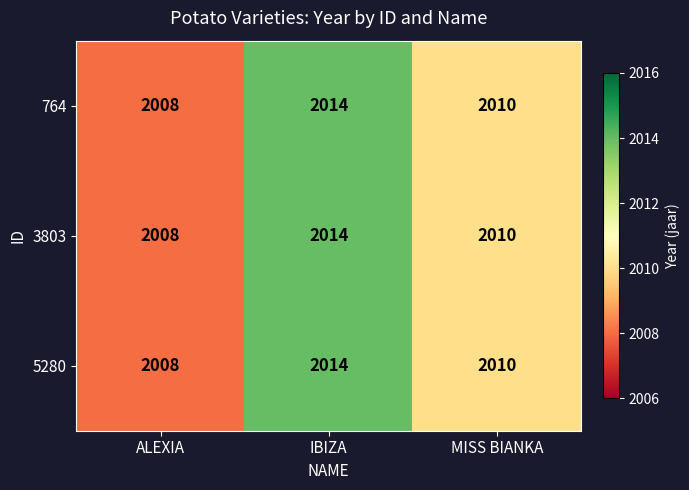

What is the difference between the maximum and minimum values in the 5280 series?

6